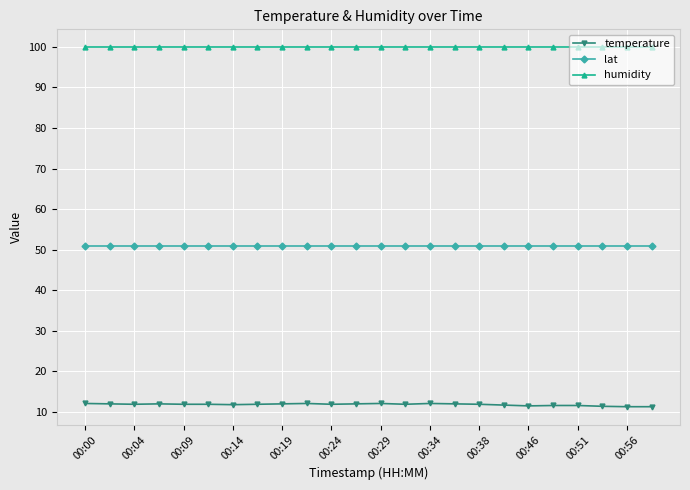

What is the value of the humidity point at the 21st from the left?

99.9